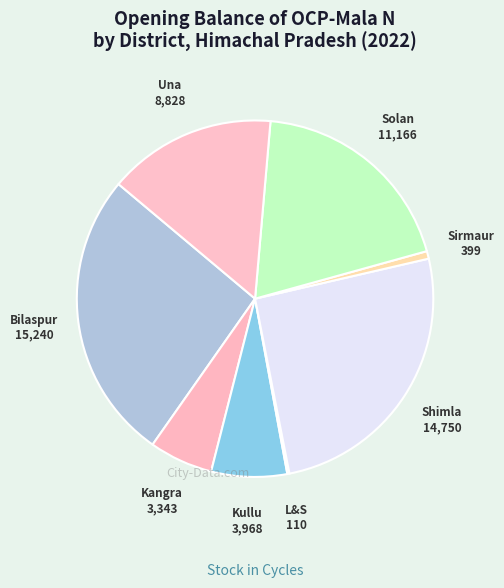

The Shimla slice represents 26% of the pie. True or false?

True